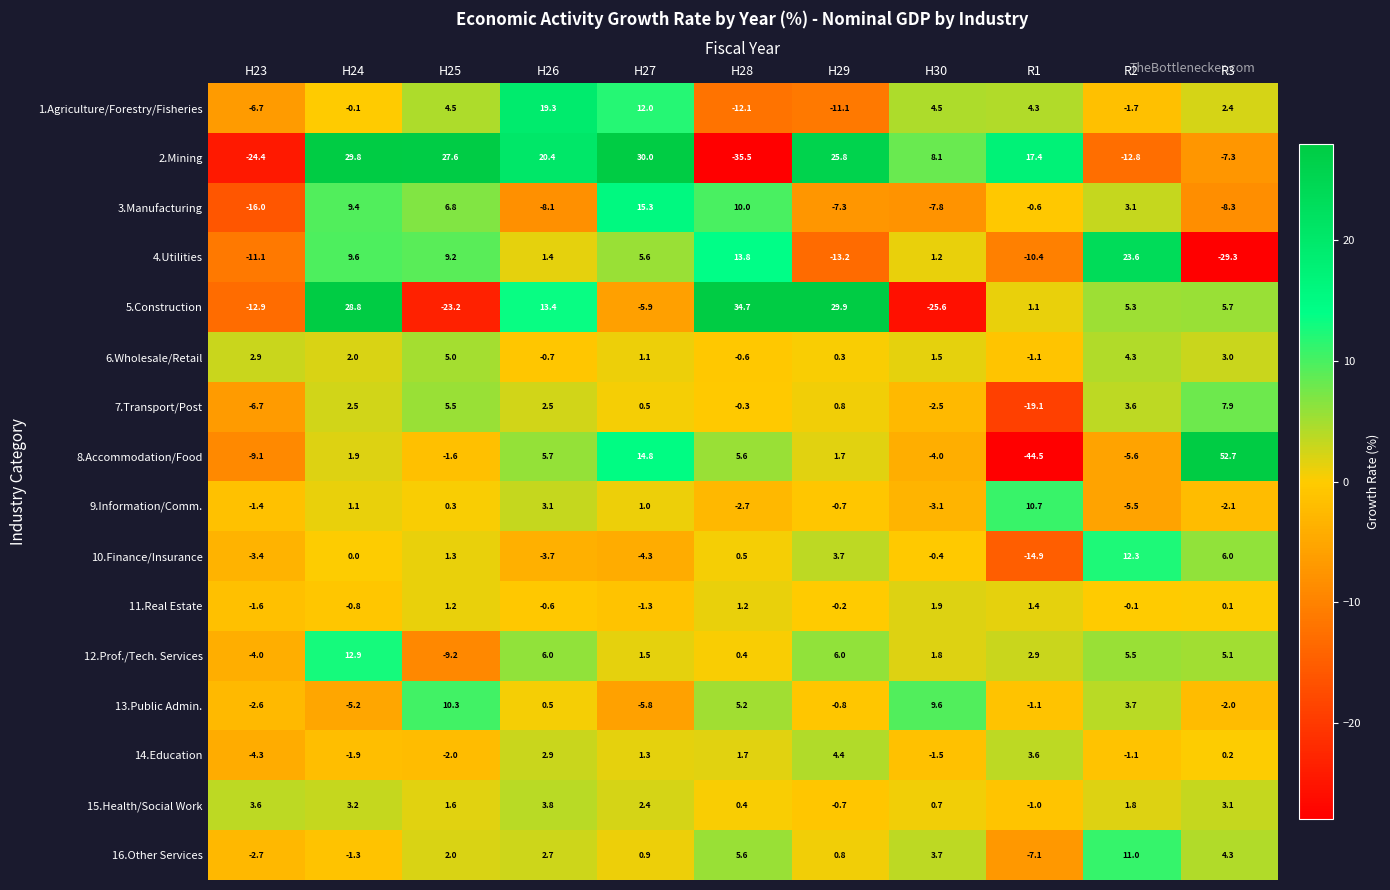

What is the average value of the 14.Education series?

0.3